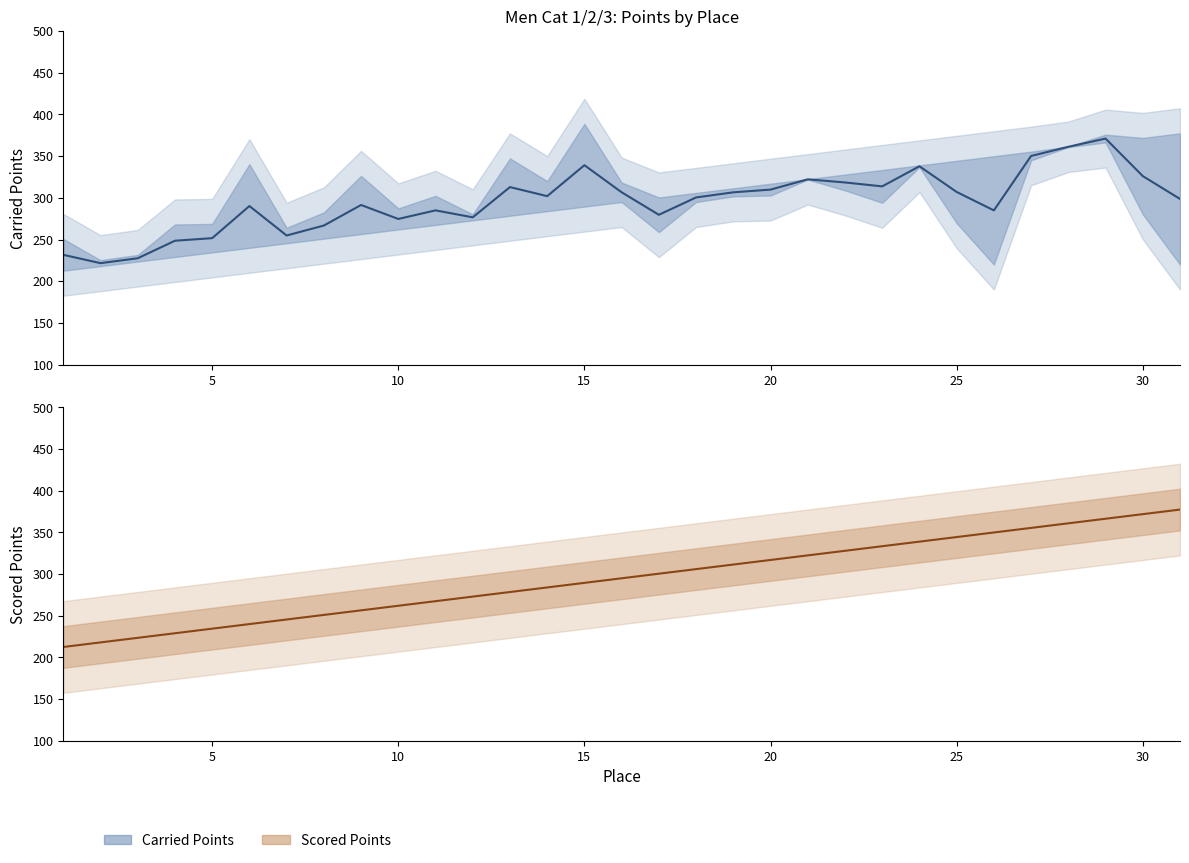

Which has a higher value, 35 or 14?

14